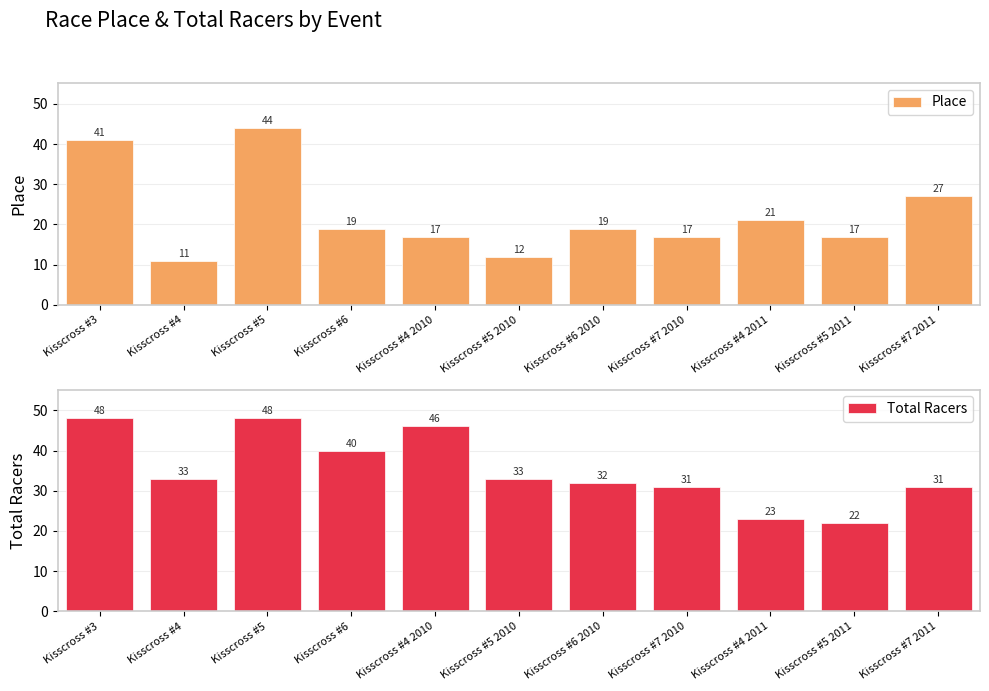

List the series in order of their peak value, highest first.

Total Racers, Place